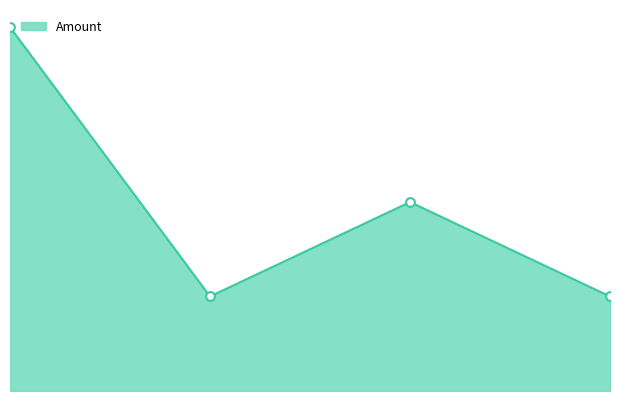

Does the chart have visible grid lines?

No